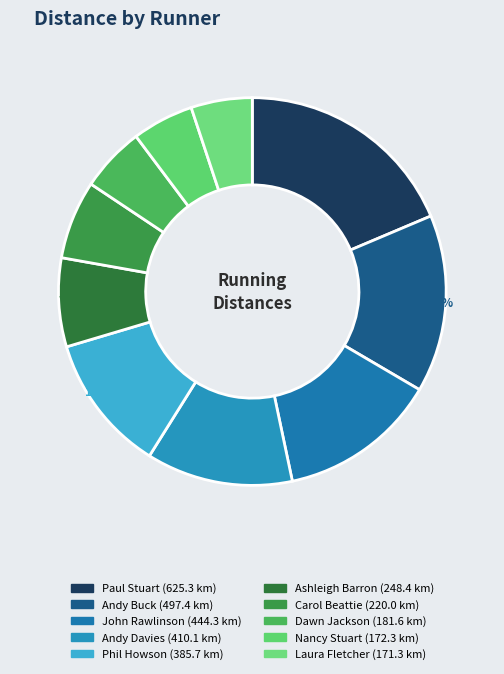

What is the ratio of the value at Dawn Jackson to the value at Nancy Stuart?

1.1